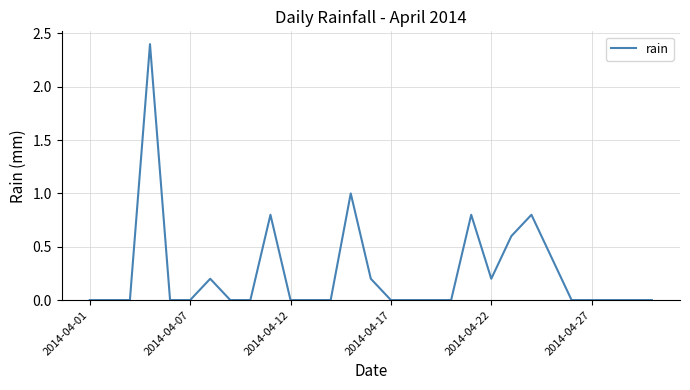

How many categories are shown in the chart?

29